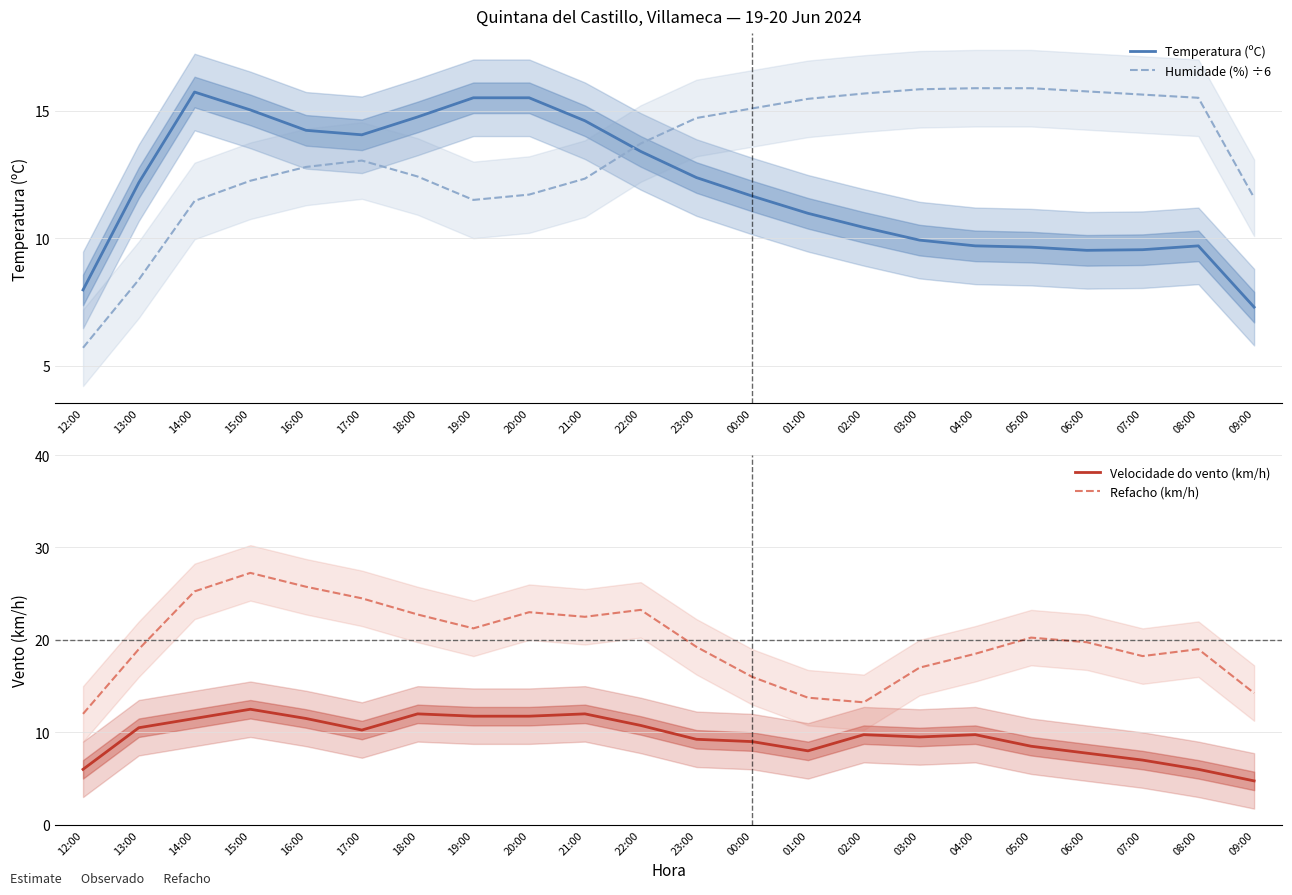

The Humidade (%) ÷6 series shows 15.1 at 00:00. True or false?

True